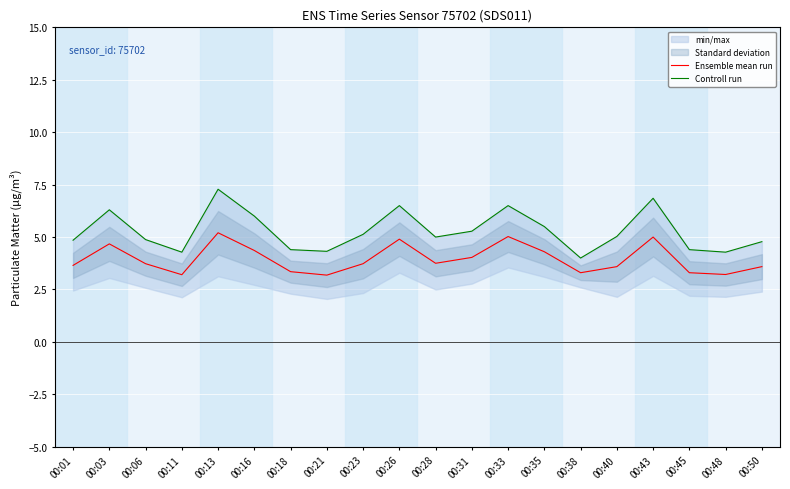

What is the value of the Ensemble mean run point at the 18th from the left?

3.3